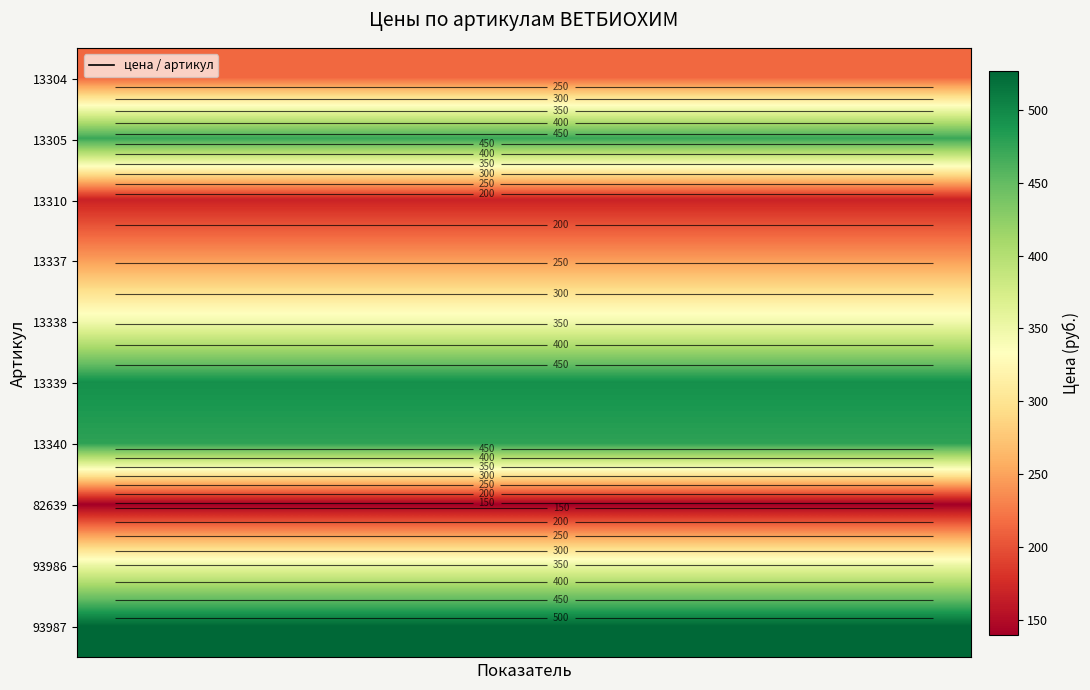

Which has a higher value, 5 or 2?

5